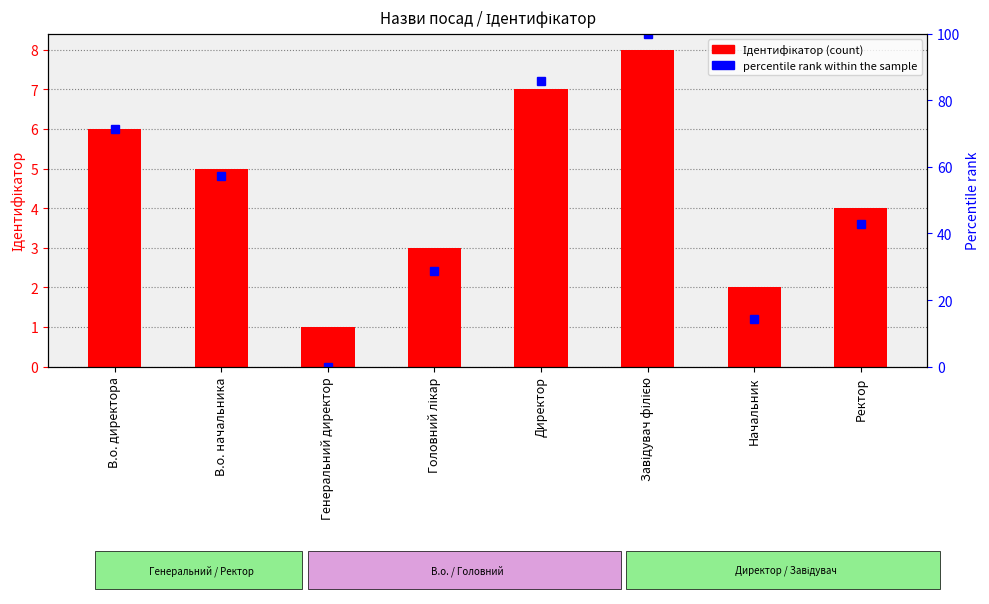

What is the sum of all Ідентифікатор values?

36.0